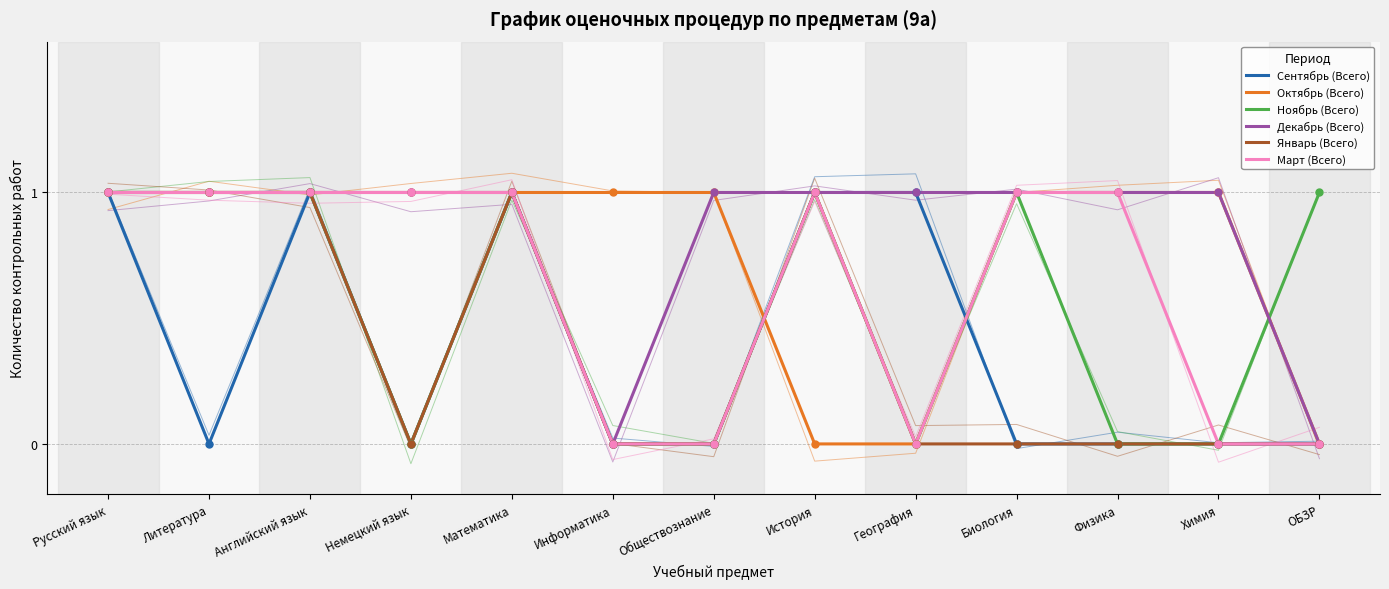

What is the value of the Январь (Всего) point at the 1st from the left?

1